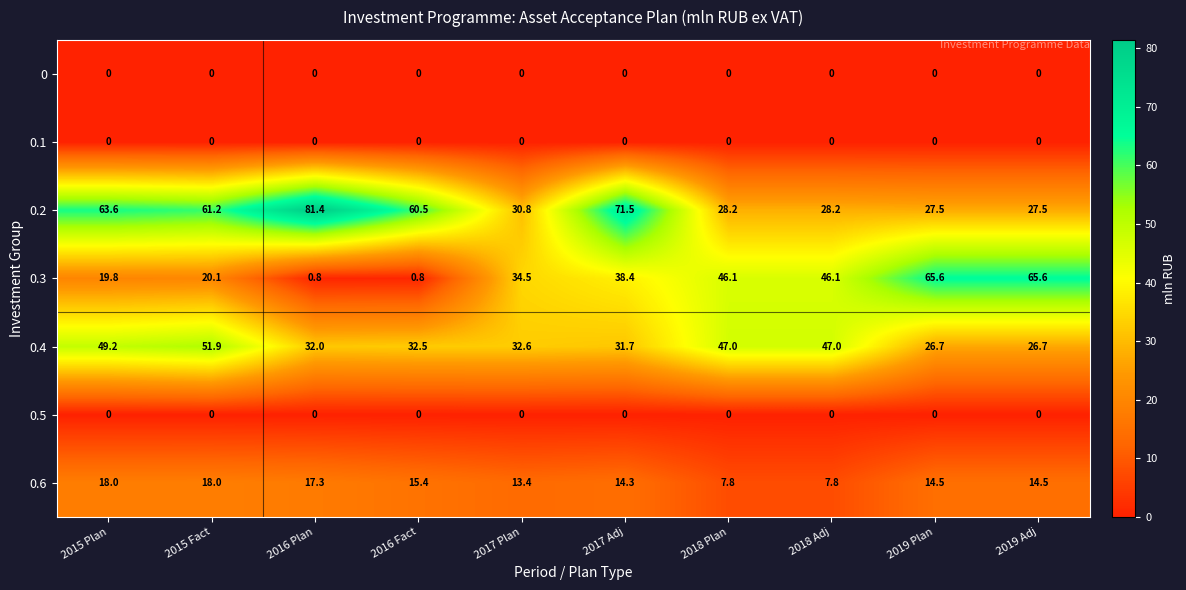

Is it true that 0.2 equals 63.6 at 2015 Plan?

True